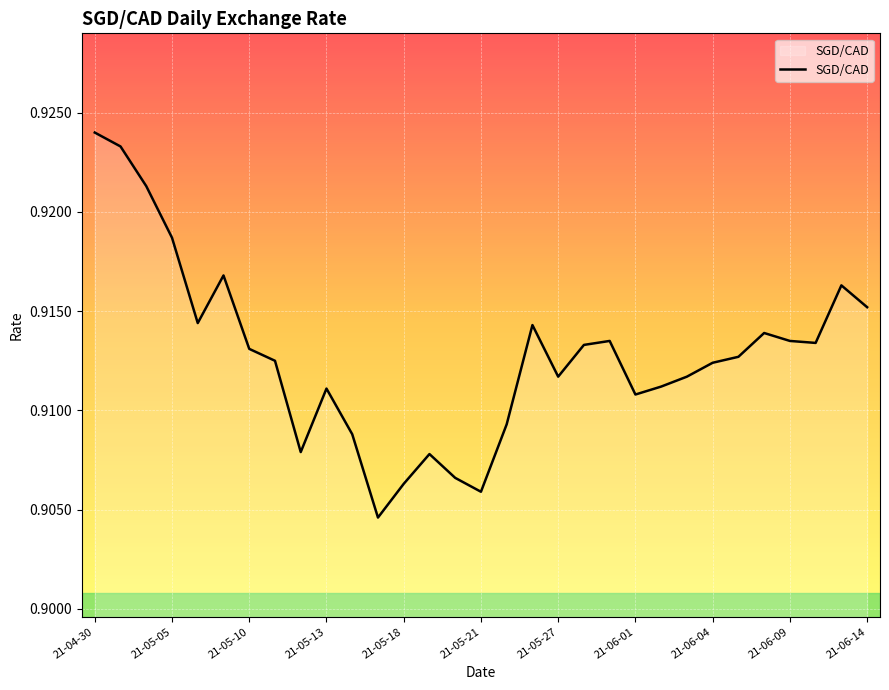

Does the chart display data point markers on the line(s)?

No